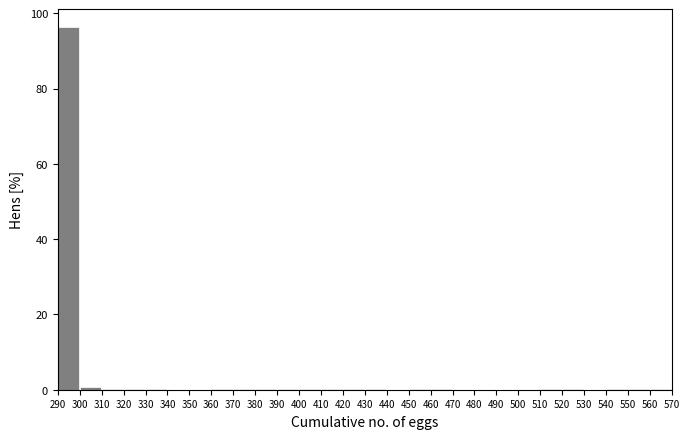

Which range on the x-axis has the tallest bar?

290 to 300